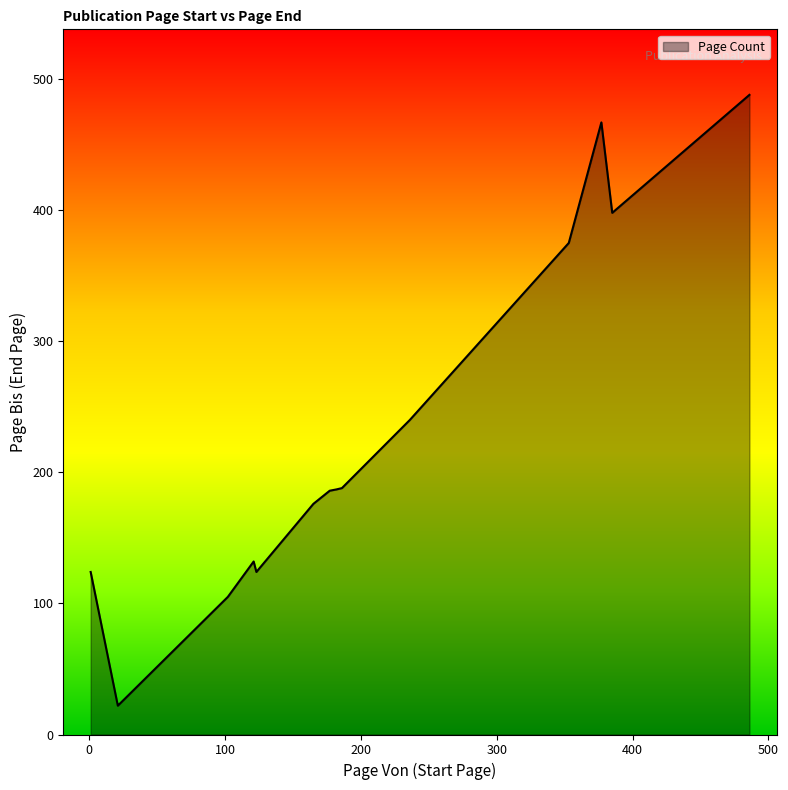

What is the greatest value displayed?

488